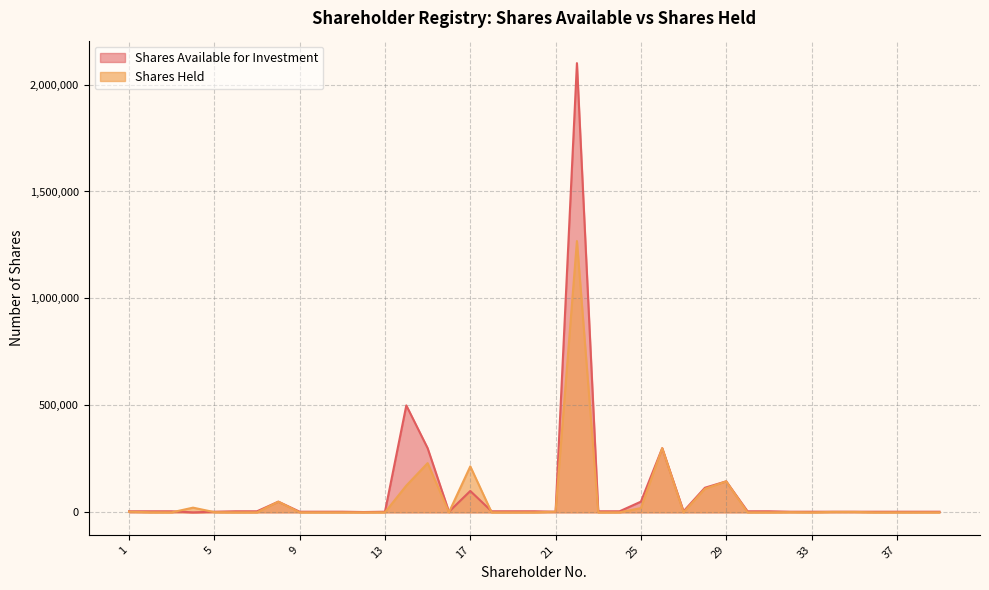

At 14, list the series in order from smallest to largest.

Shares Held, Shares Available for Investment